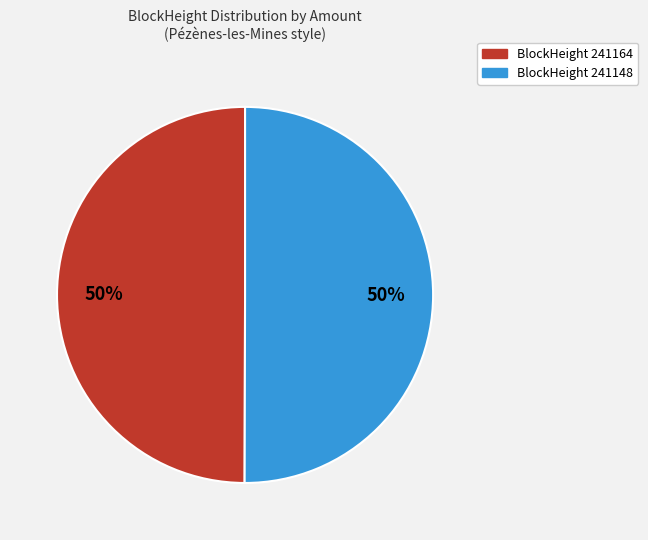

To the nearest percent, what is the average slice percentage?

50%